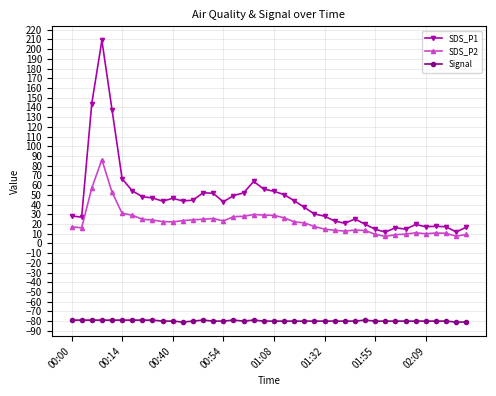

What is the smallest value displayed?

-81.0